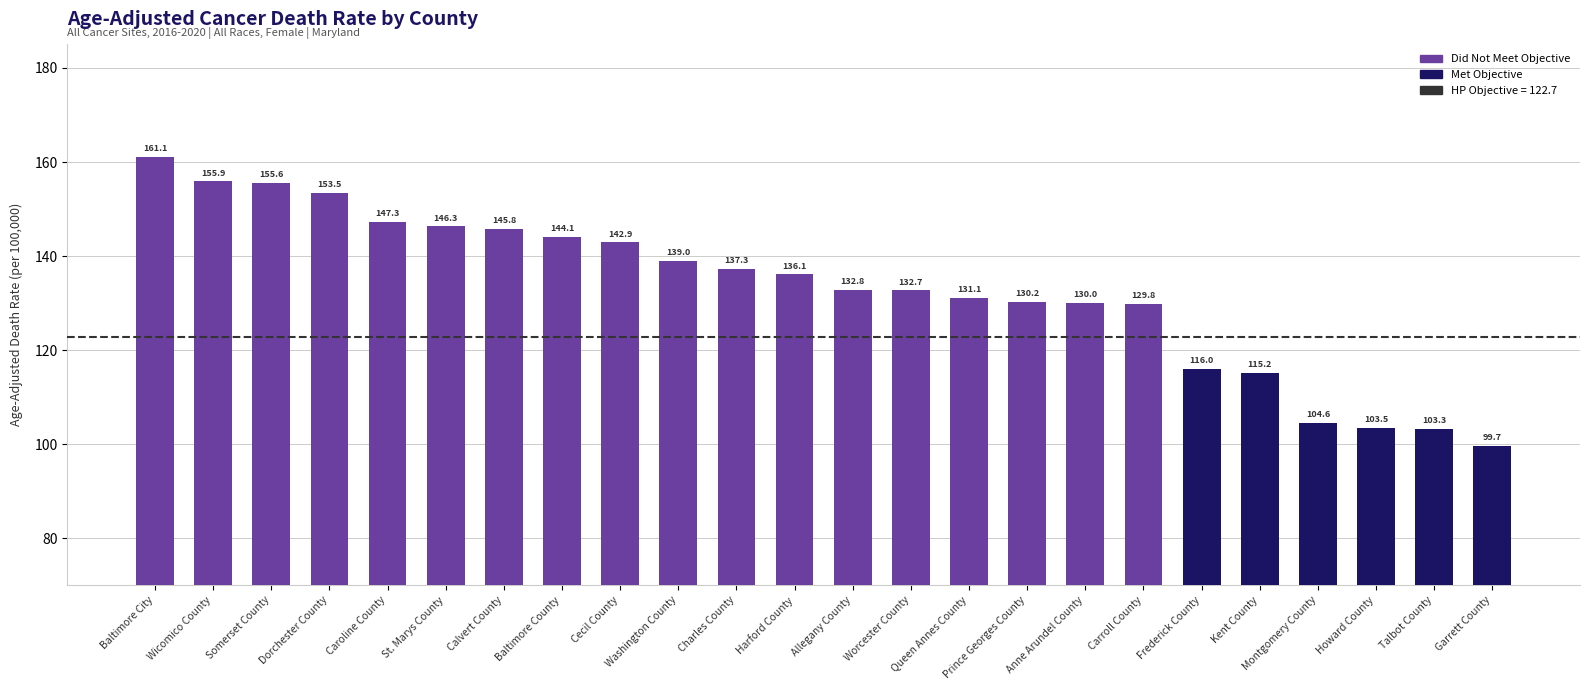

At which label is the value closest to 130?

Anne Arundel County